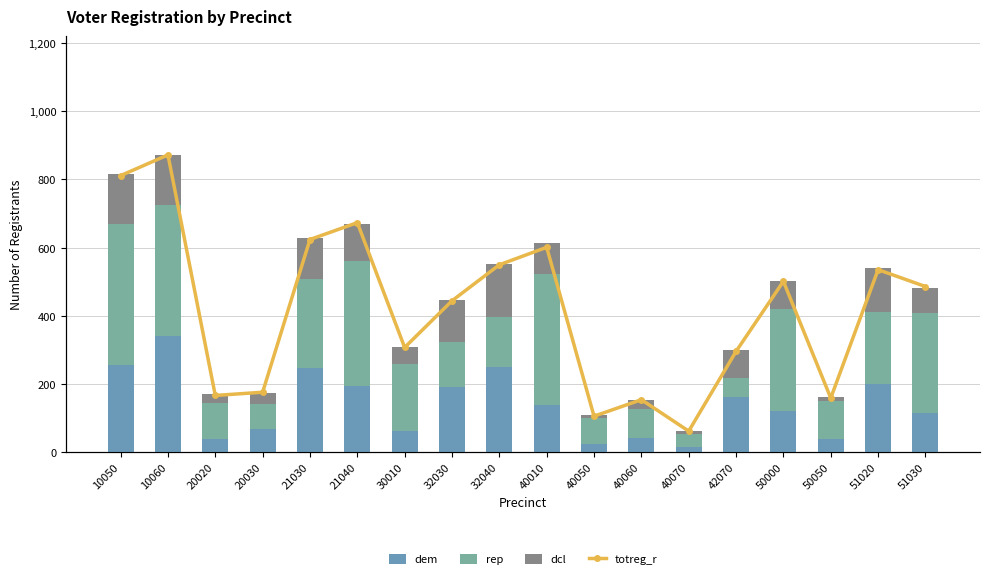

At which category does the chart reach its peak across all series?

10060